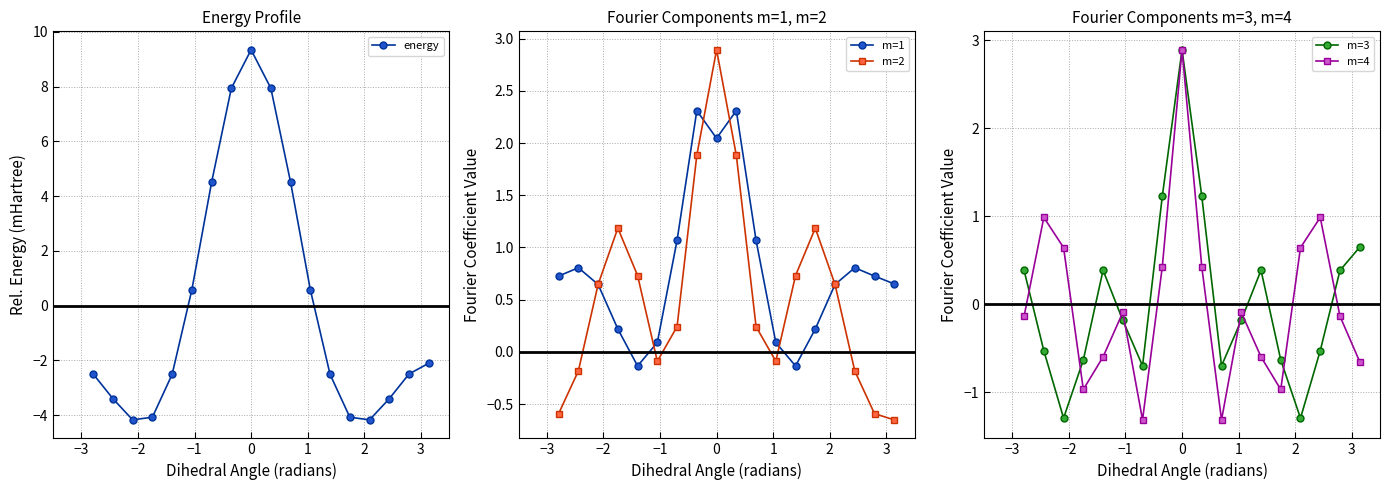

How many interior local valleys does the m=3 series have?

4